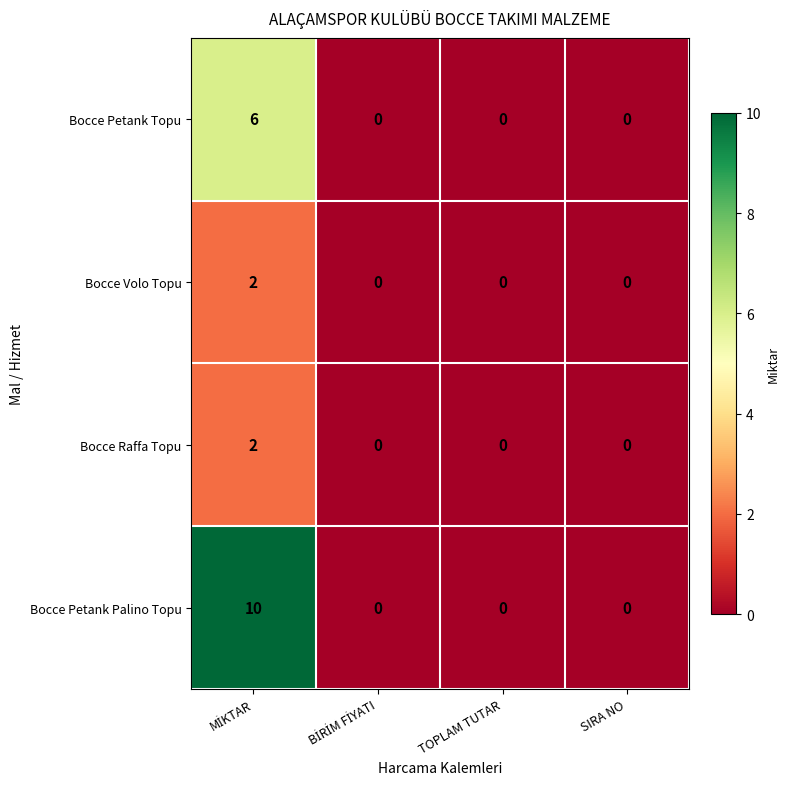

What is the difference between the maximum and minimum values in the Bocce Petank Palino Topu series?

10